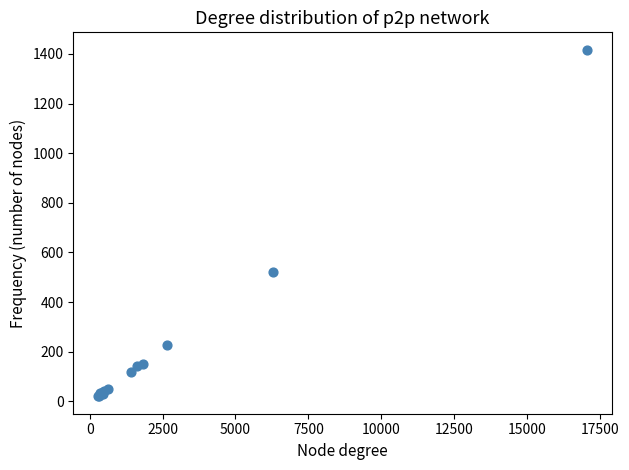

What Y value in the scatter plot is closest to 718?

522